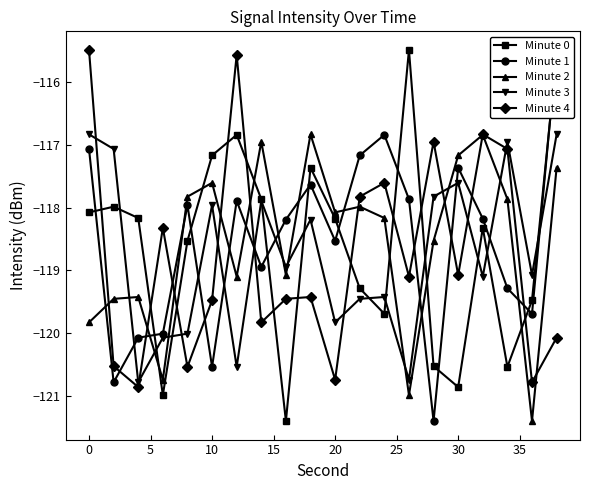

What is the sum of all Minute 4 values?

-2375.5